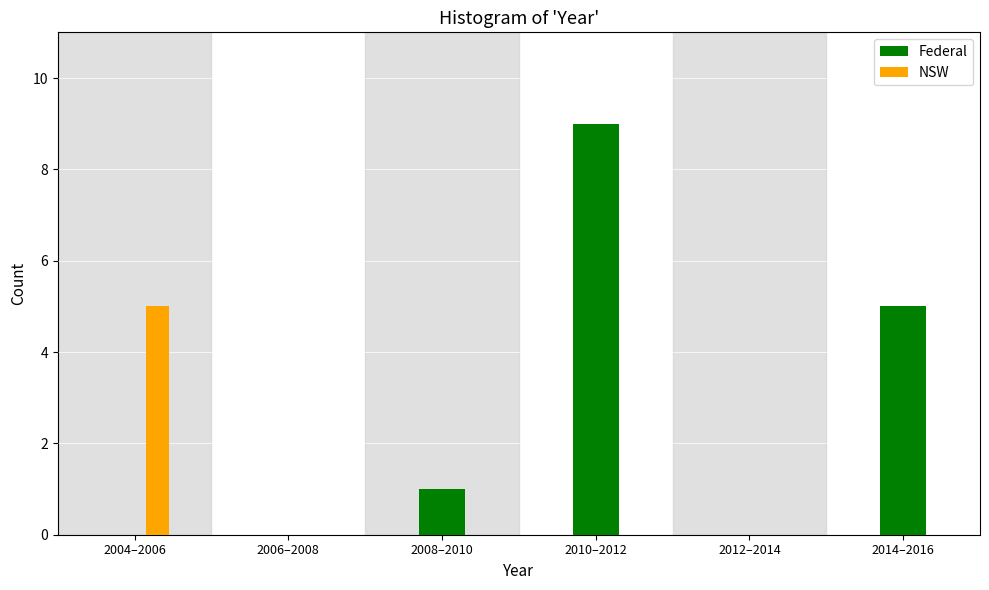

At which label does Federal reach its peak?

2010–2012